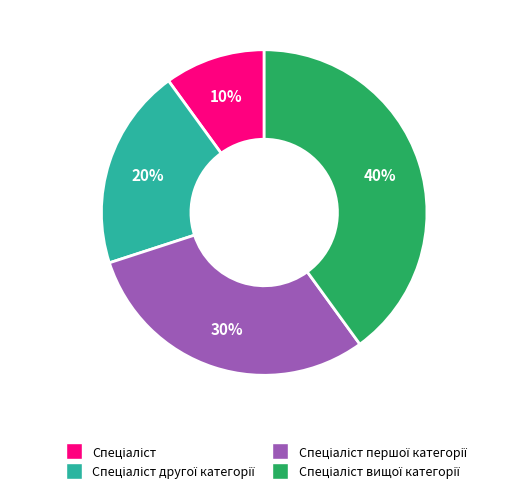

Is there any slice that represents more than half of the pie?

No